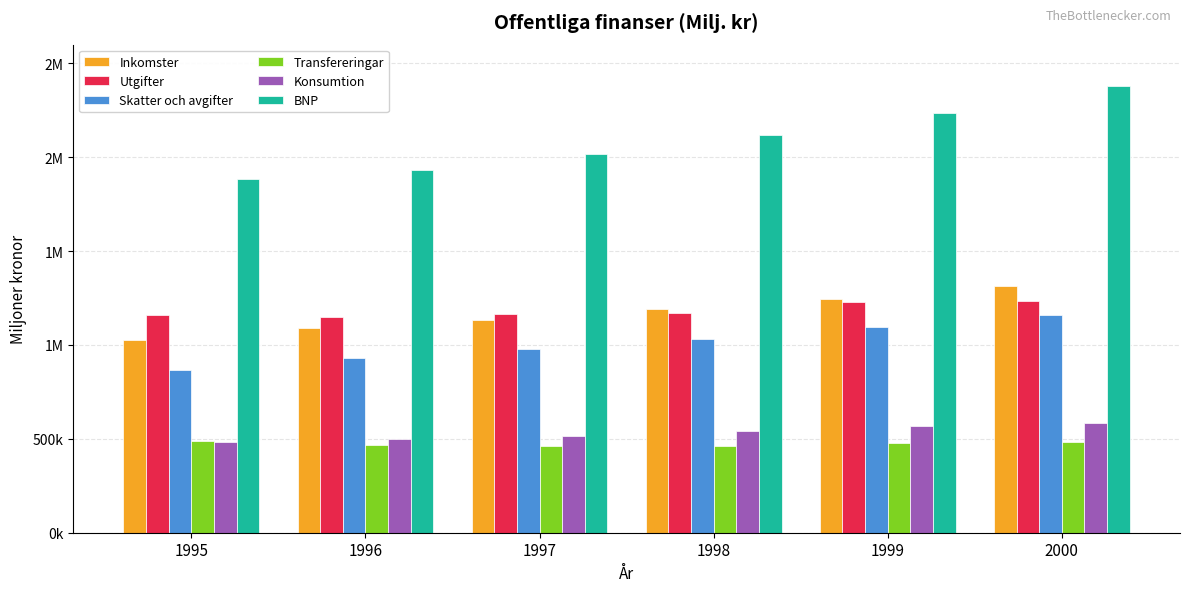

What are all the series names shown in the legend?

Inkomster, Utgifter, Skatter och avgifter, Transfereringar, Konsumtion, BNP